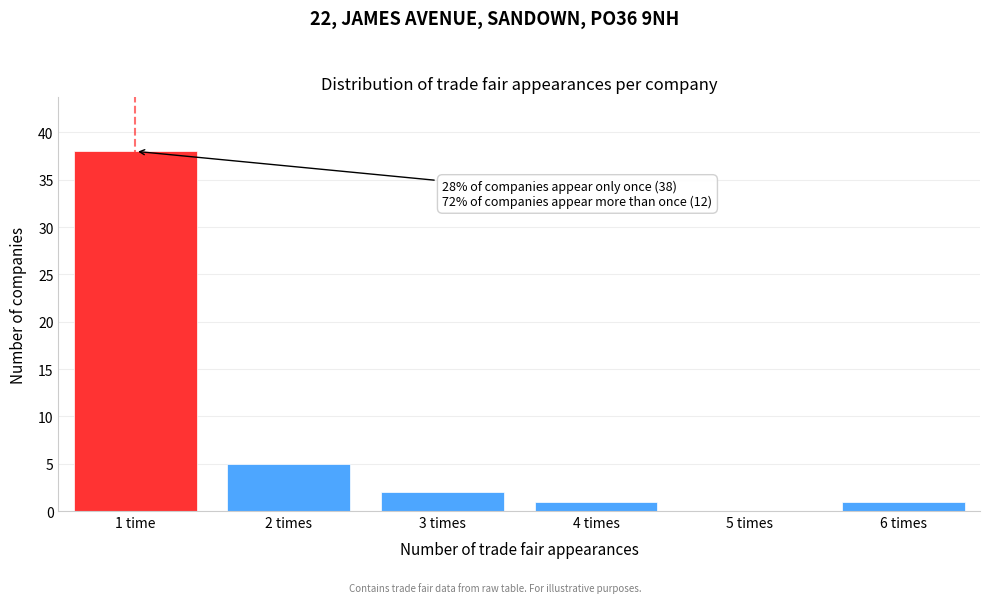

Reading right to left, extract all data points from this chart.

6 times=1	5 times=0	4 times=1	3 times=2	2 times=5	1 time=38